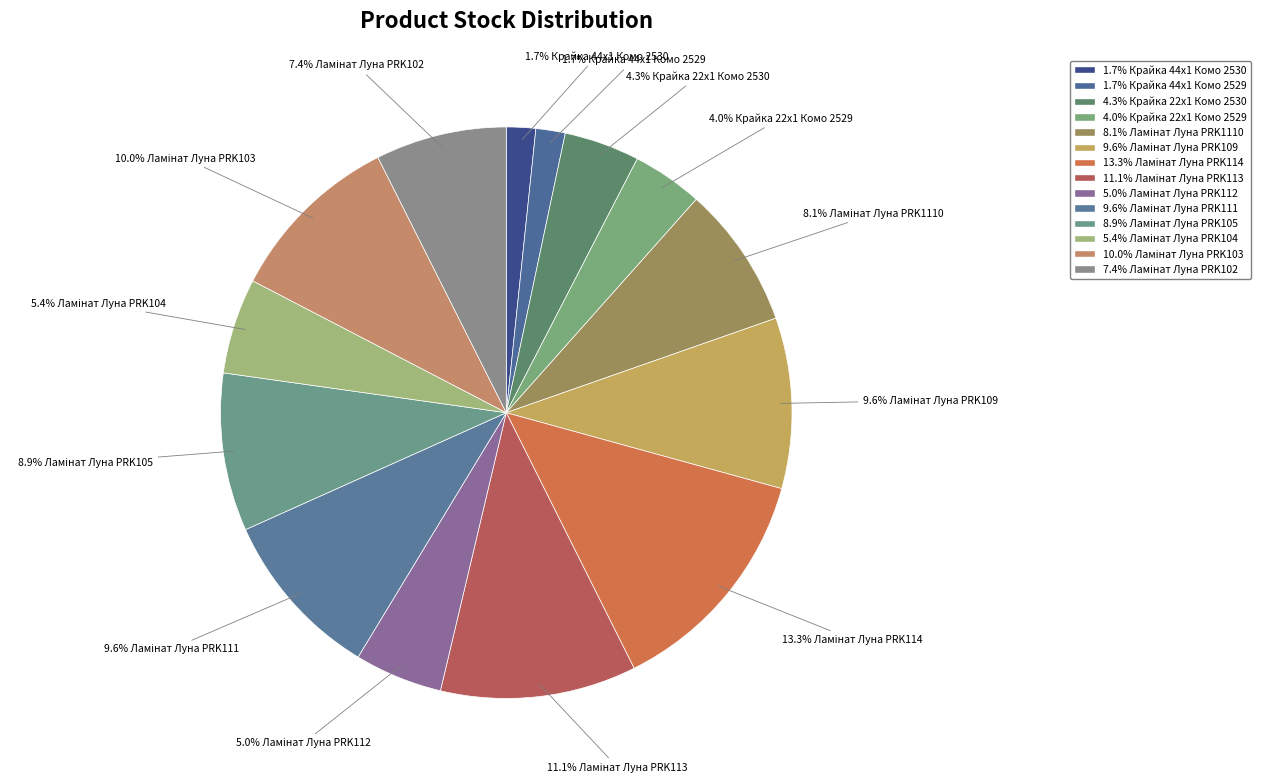

What is the largest slice in the pie chart?

Ламінат Луна PRK114